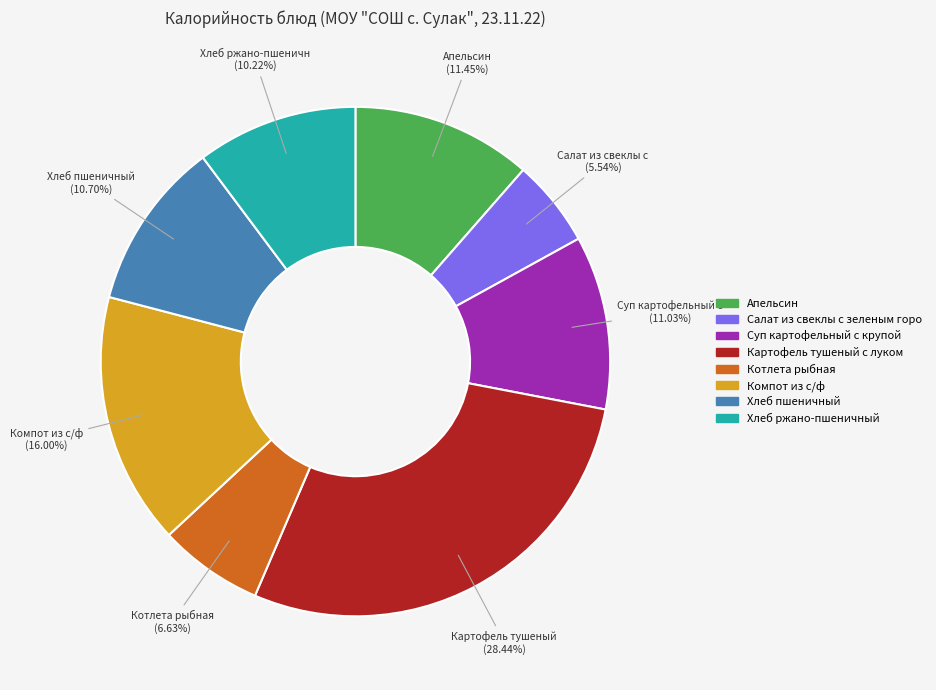

Does any single category account for the majority?

No